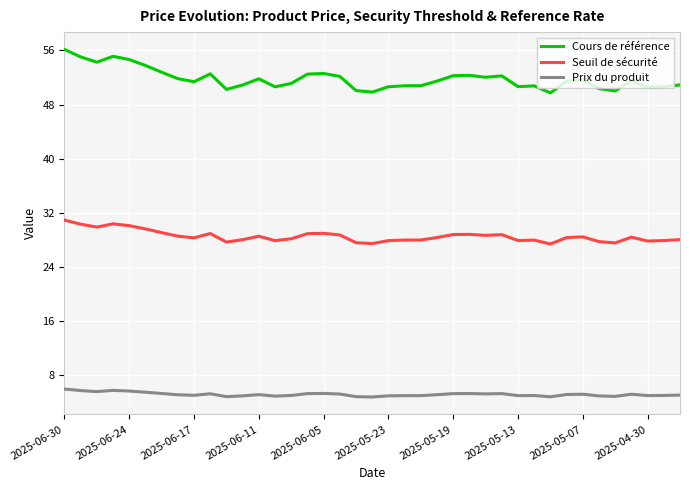

List the series in order of their peak value, highest first.

Cours de référence, Seuil de sécurité, Prix du produit